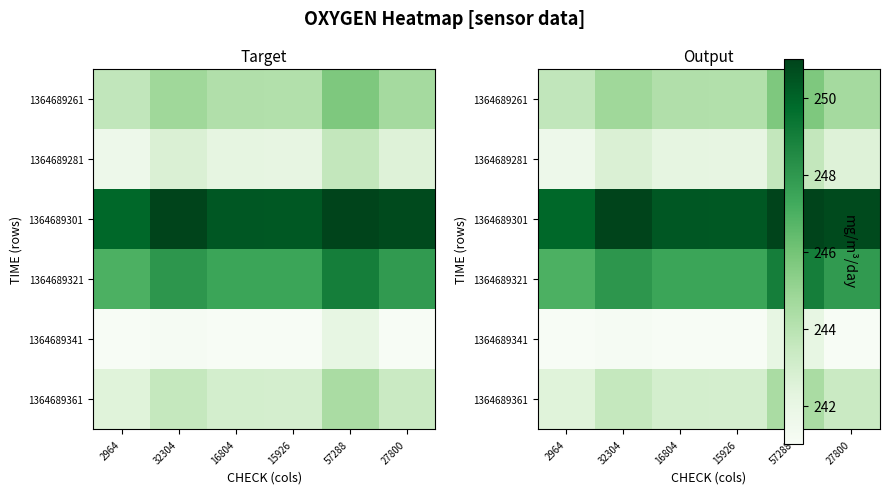

How many data points does each series have?

6